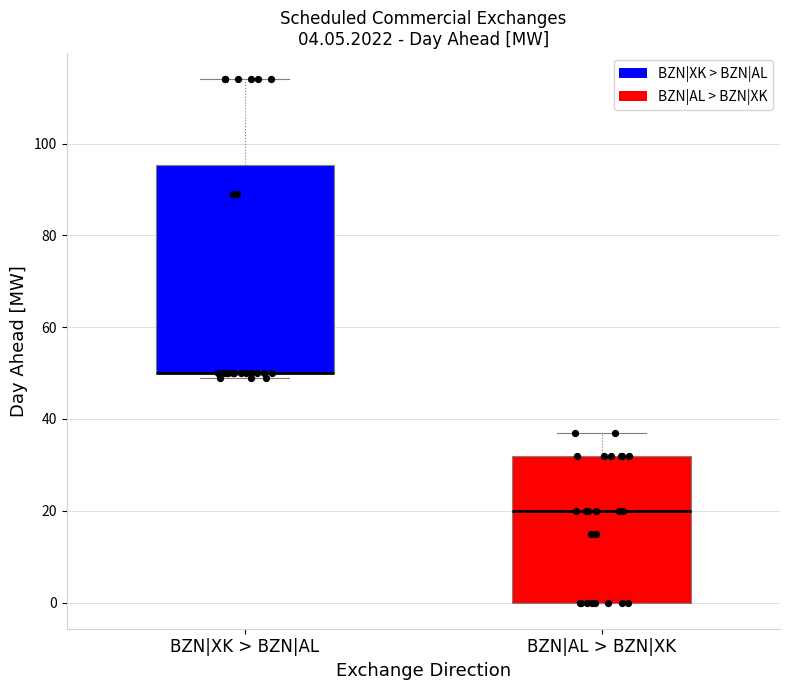

Comparing the boxes themselves (not the whiskers), which one is the tallest?

BZN|XK > BZN|AL